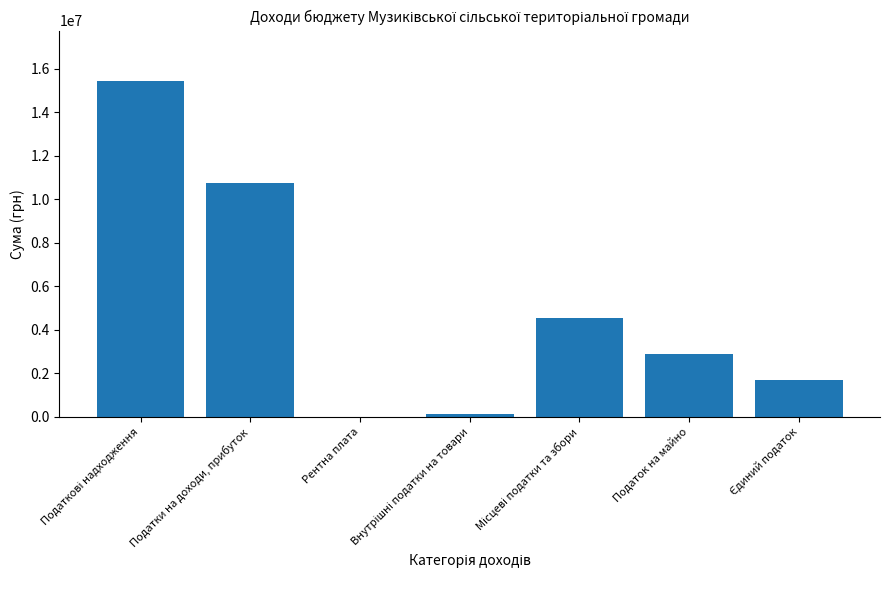

Count the number of data series in this chart.

1